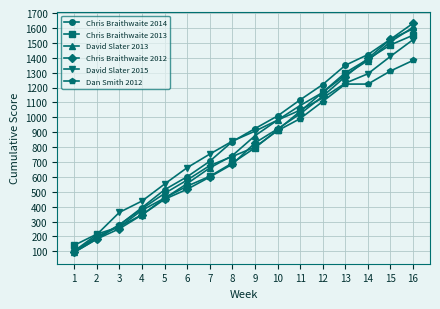

Is the value of Chris Braithwaite 2013 at 3 greater than the value of Dan Smith 2012 at 7?

No